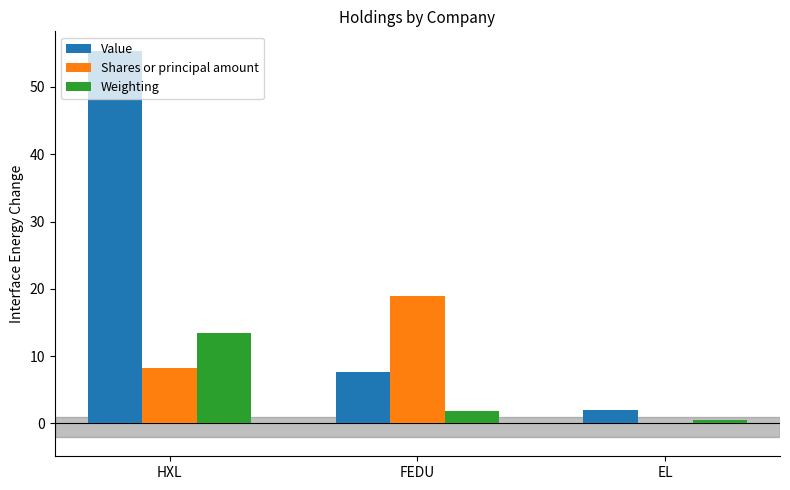

What is the sum of all Weighting values?

15.7